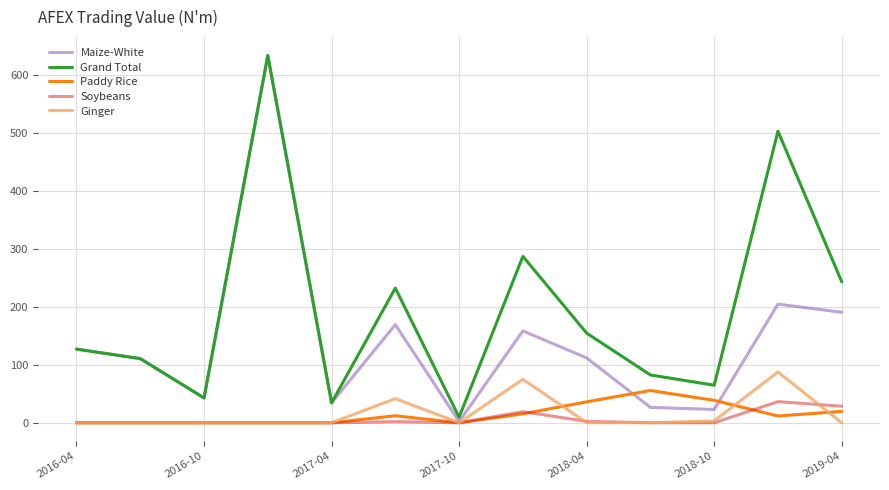

Which series has the largest total across all categories?

Grand Total